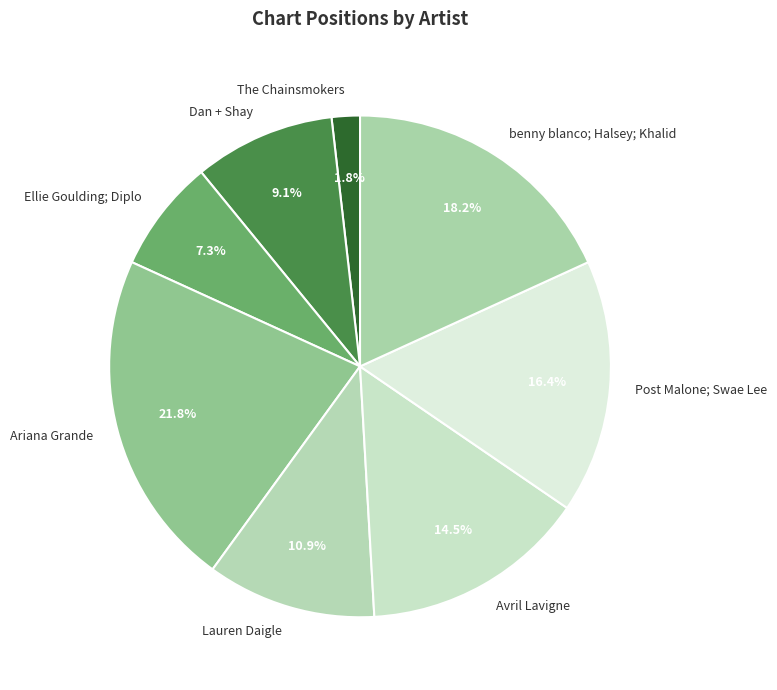

The Ellie Goulding; Diplo slice represents 7% of the pie. True or false?

True